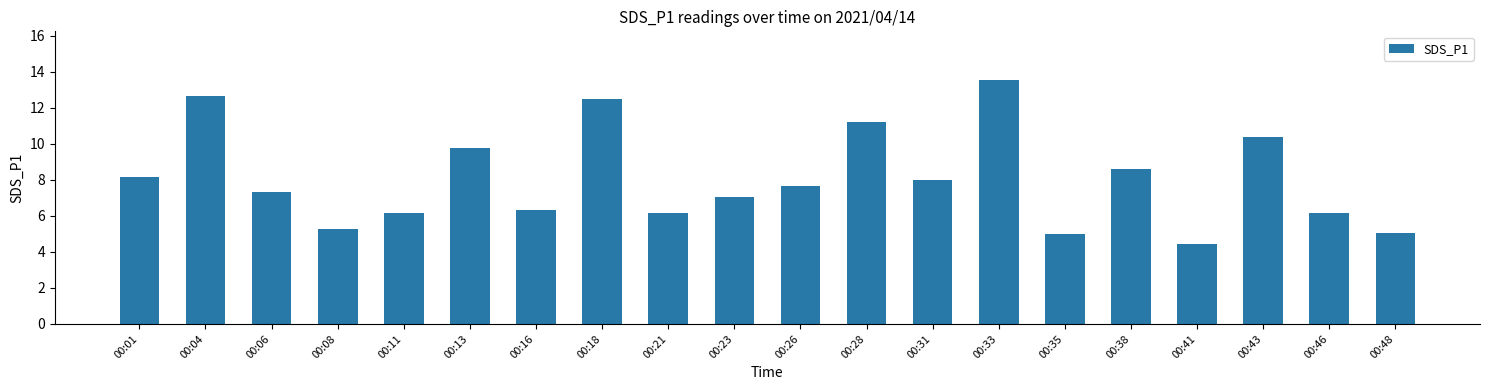

Is it true that the value at 00:46 is 9.7?

False